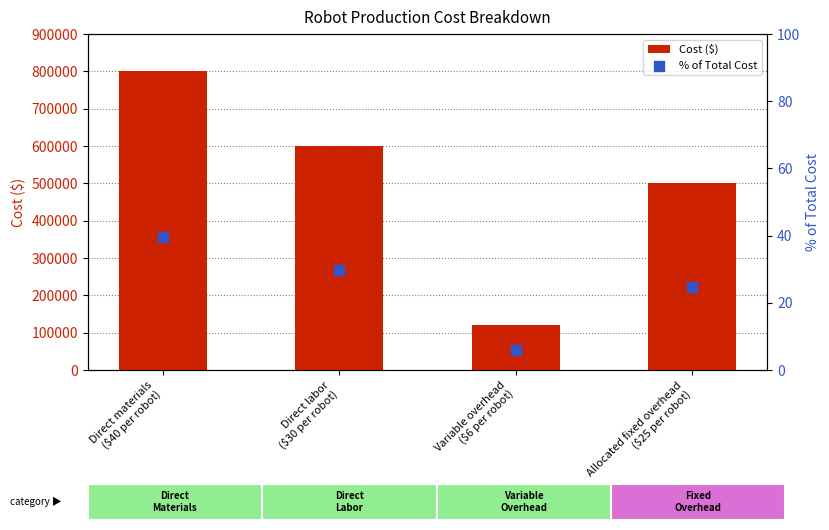

At how many categories does at least one series exceed 377750?

3